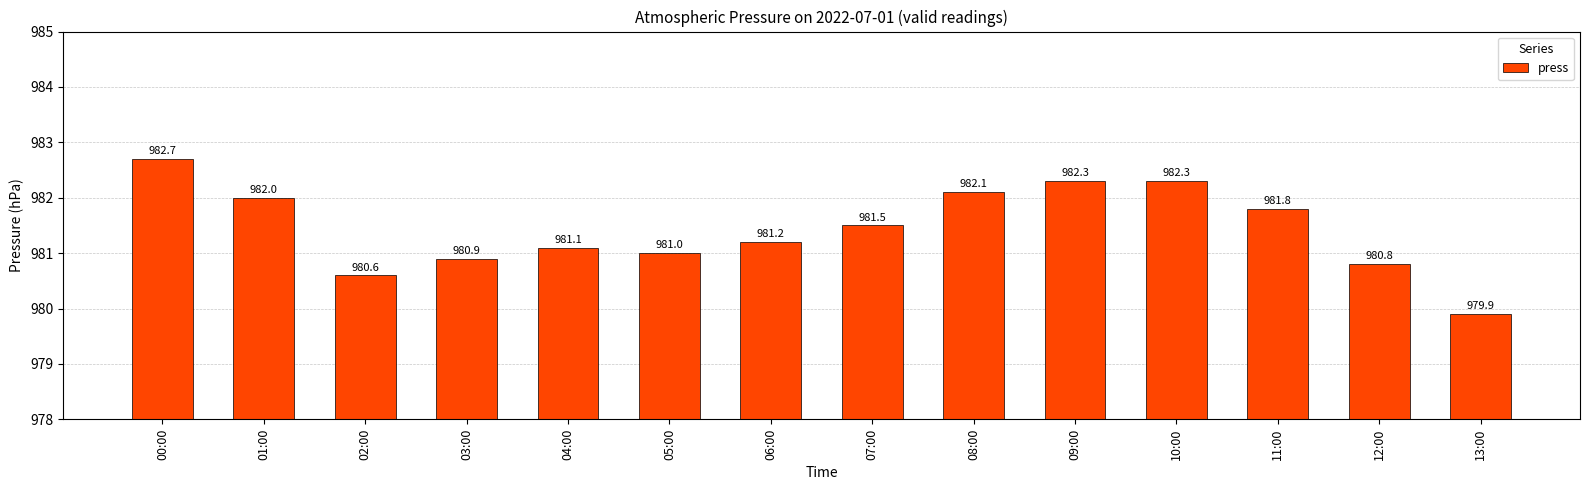

What is the difference between the second highest and second lowest values?

1.7